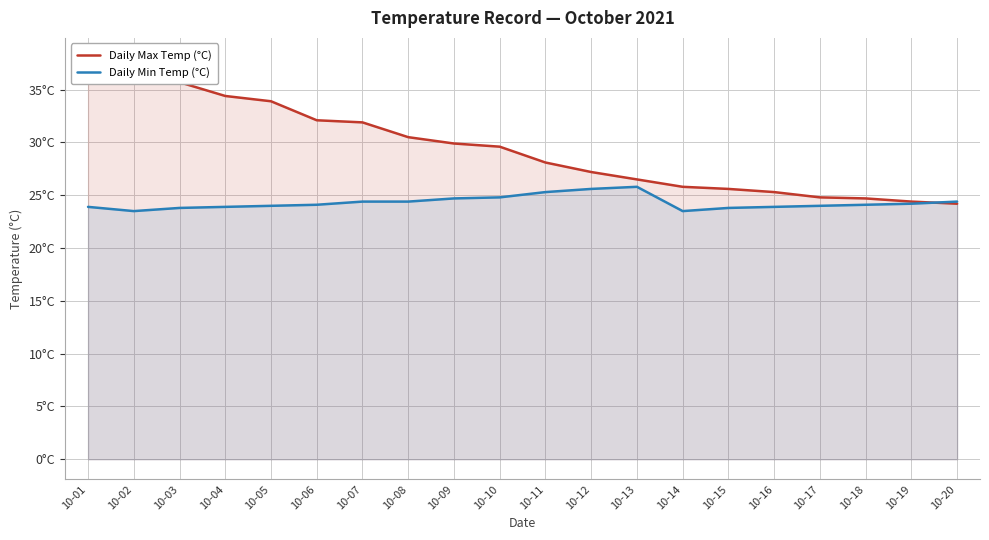

At which category is the sum across all series the highest?

10-01